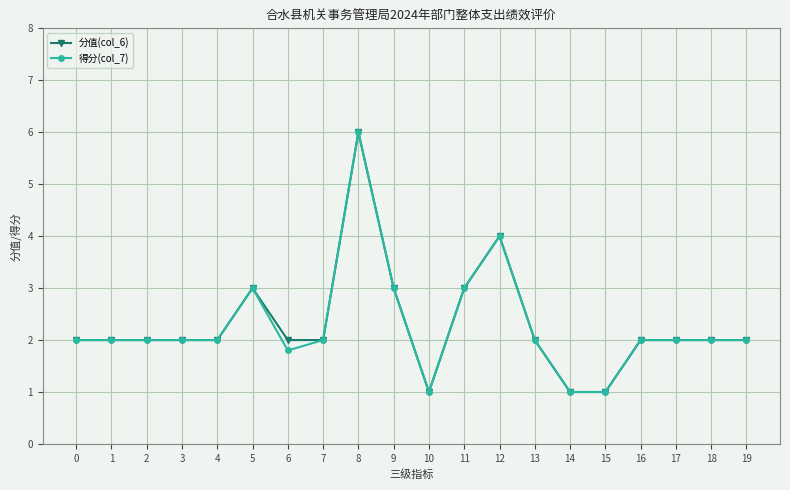

Count the 分值(col_6) values in the range 2 to 3.

15